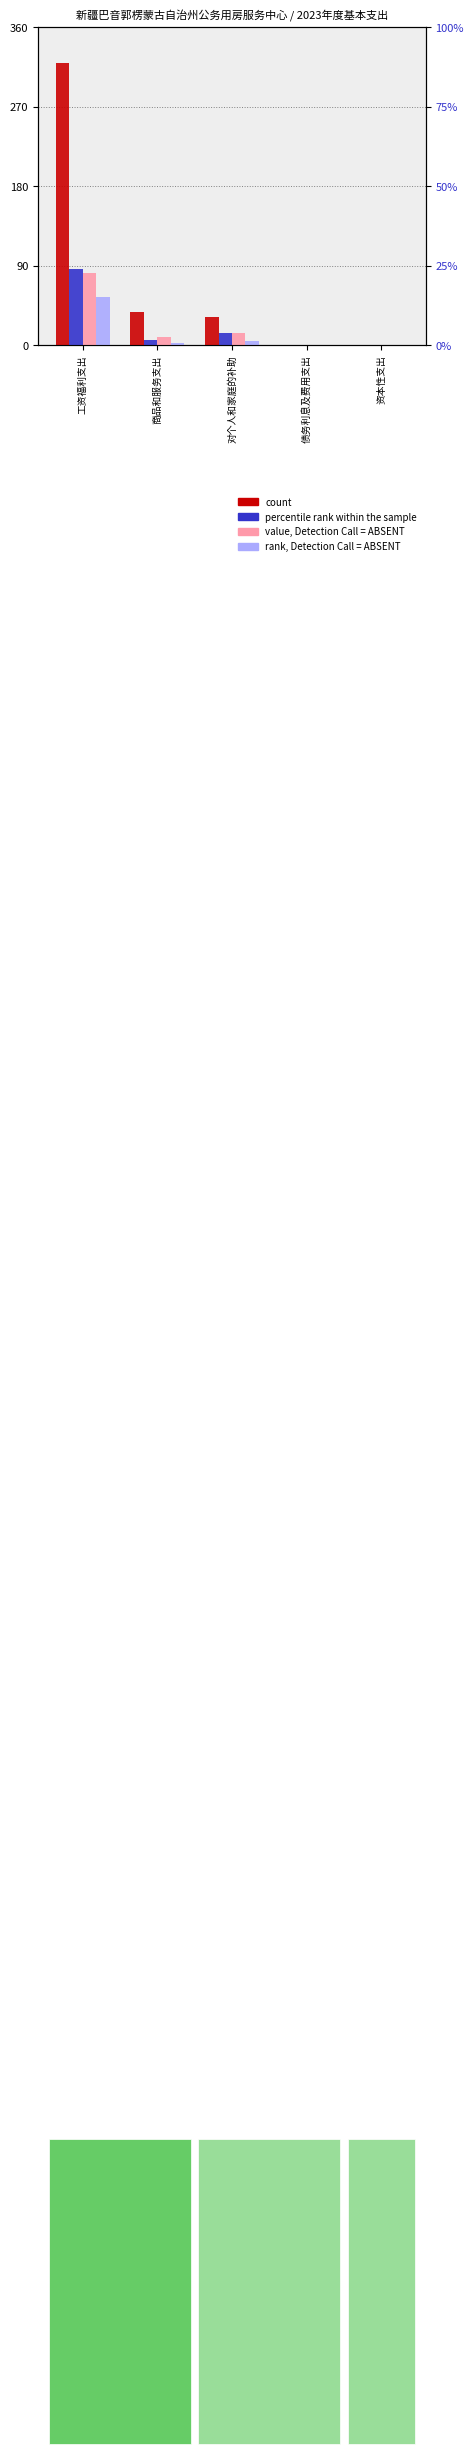

What is the average value of the percentile rank within the sample series?

21.3